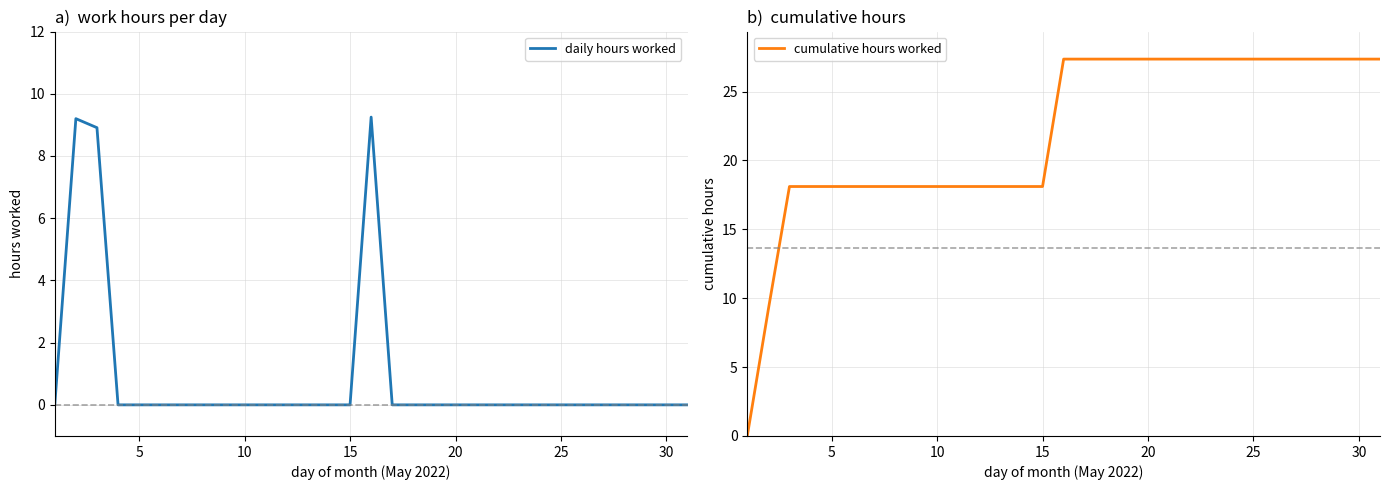

Which series has the largest total across all categories?

cumulative hours worked